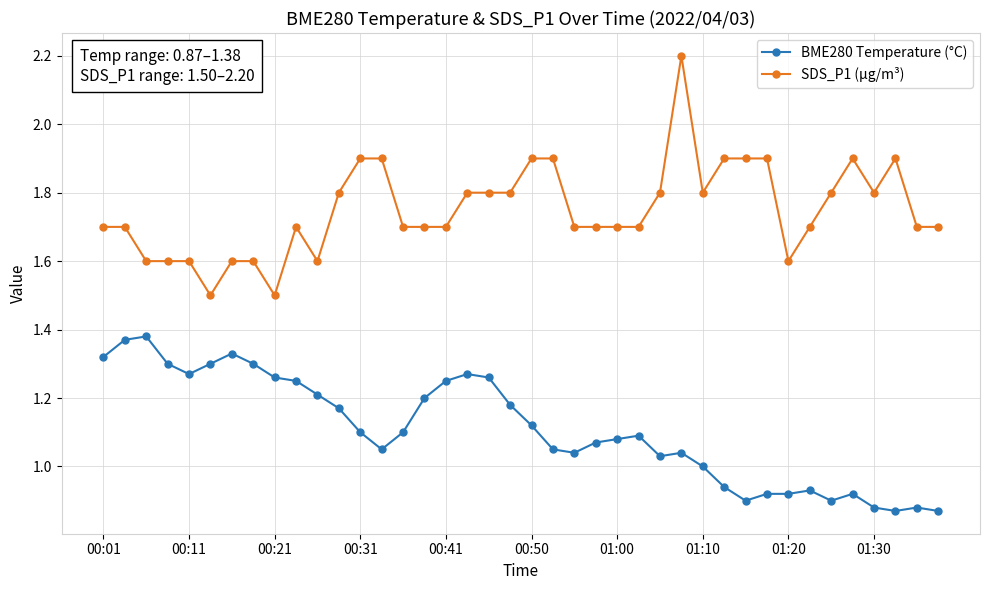

Which series has the largest total across all categories?

SDS_P1 (µg/m³)